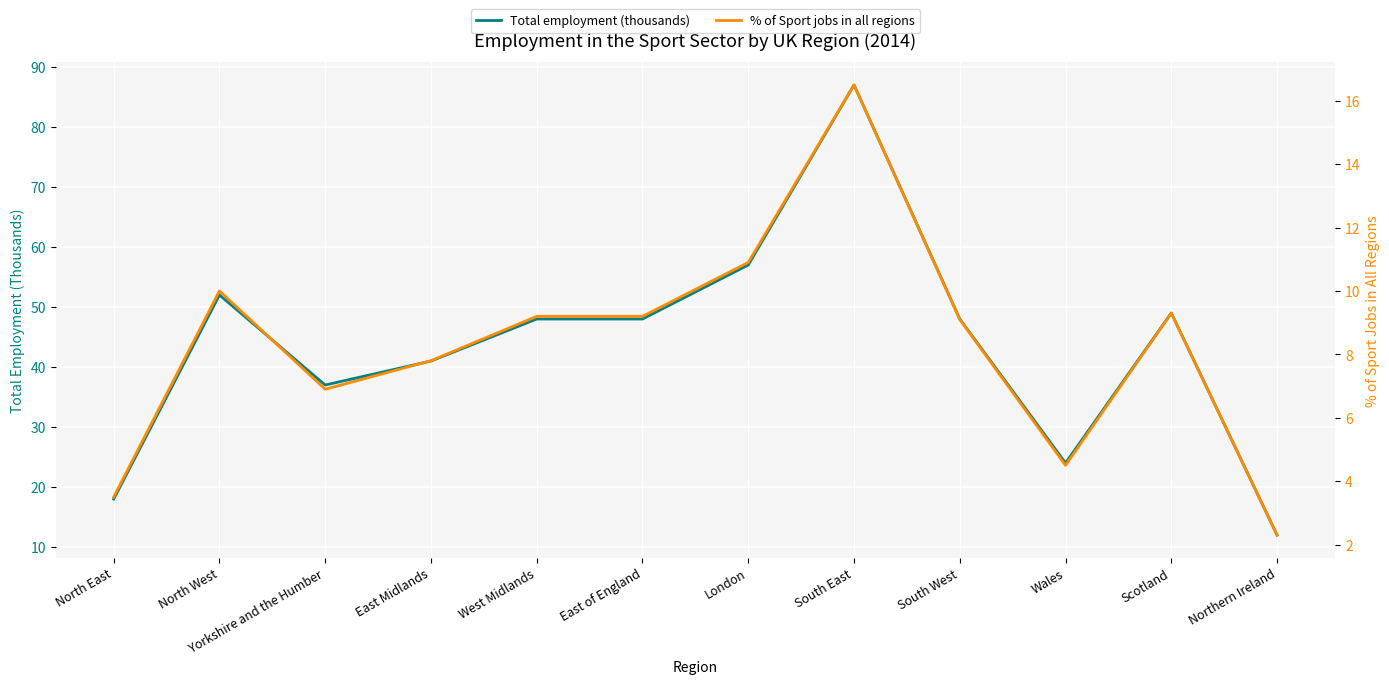

Which has a higher value, East Midlands or North East?

East Midlands